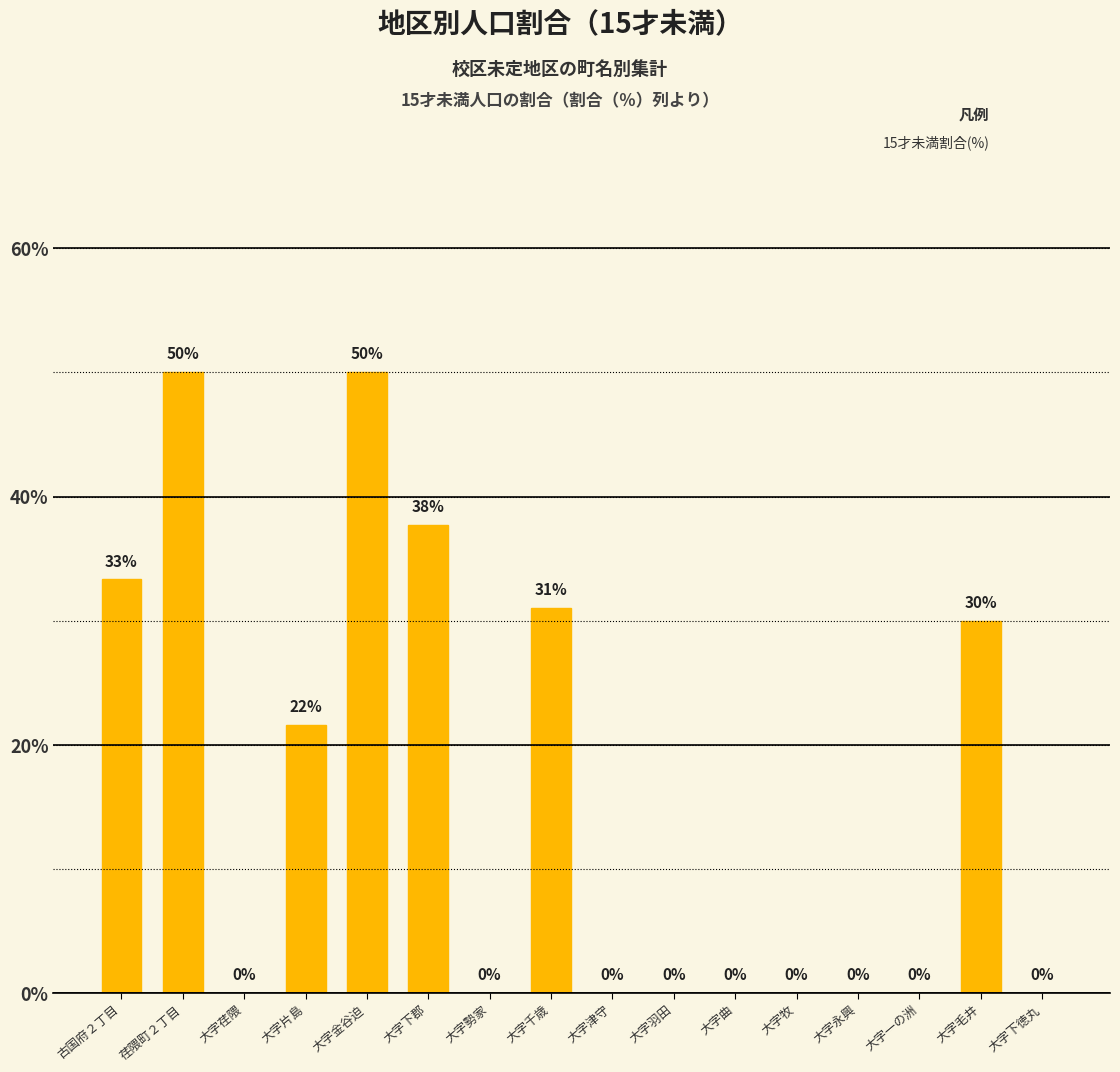

What is the greatest value displayed?

50.0